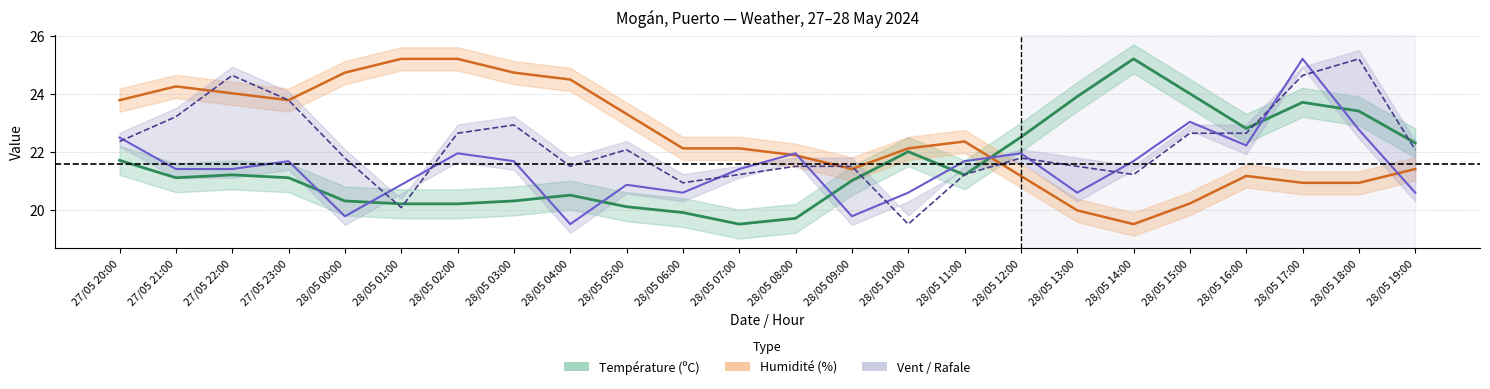

How many times do Humidité (%) and Vitesse du vent cross each other?

4